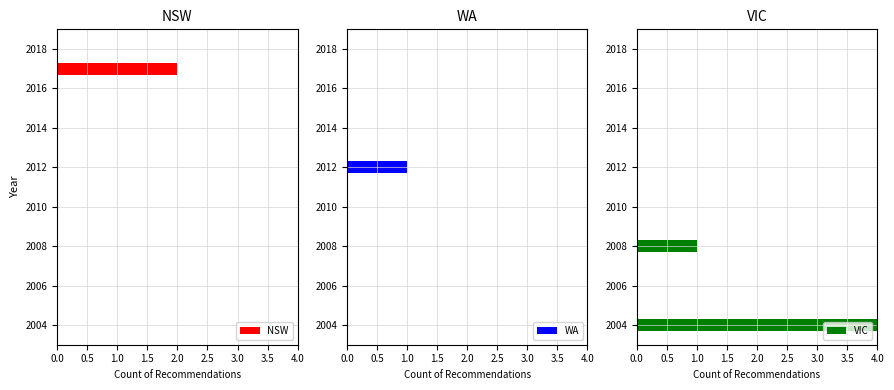

List the labels in order of VIC value, smallest first.

2008, 2004